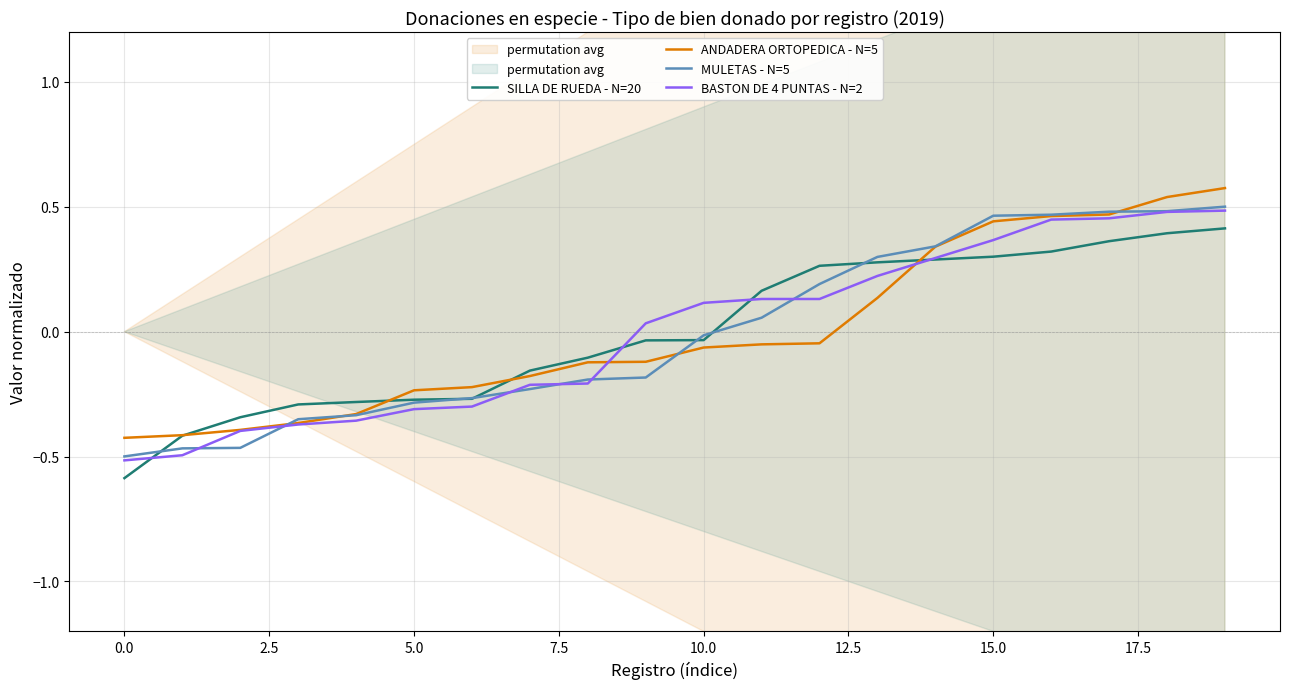

At how many categories does at least one series exceed 0?

11